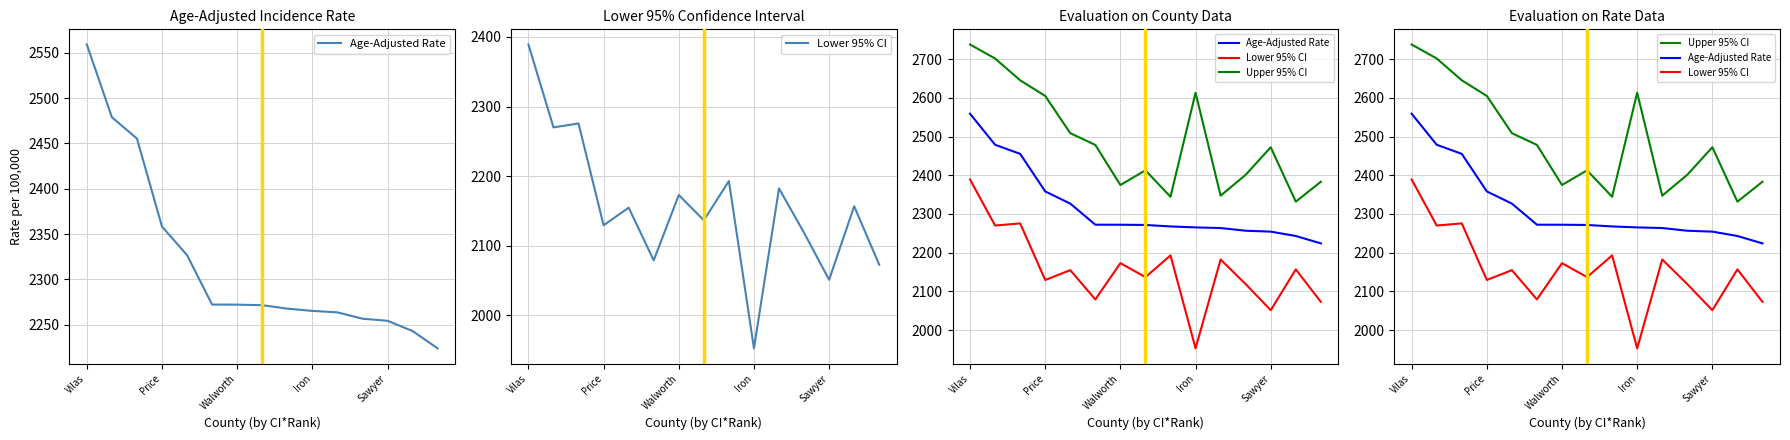

True or false: Lower 95% CI and Upper 95% CI cross at least once.

False